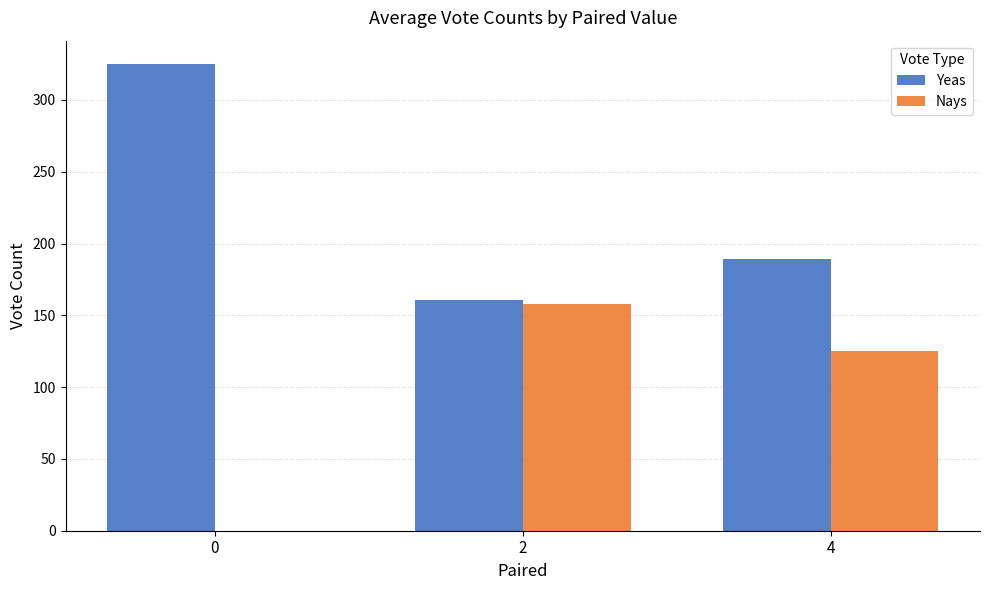

Does the chart contain stacked bars?

No